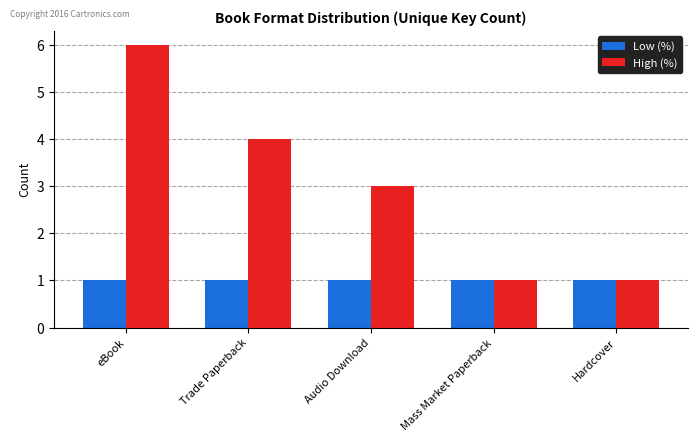

What are all the series names shown in the legend?

Low (%), High (%)